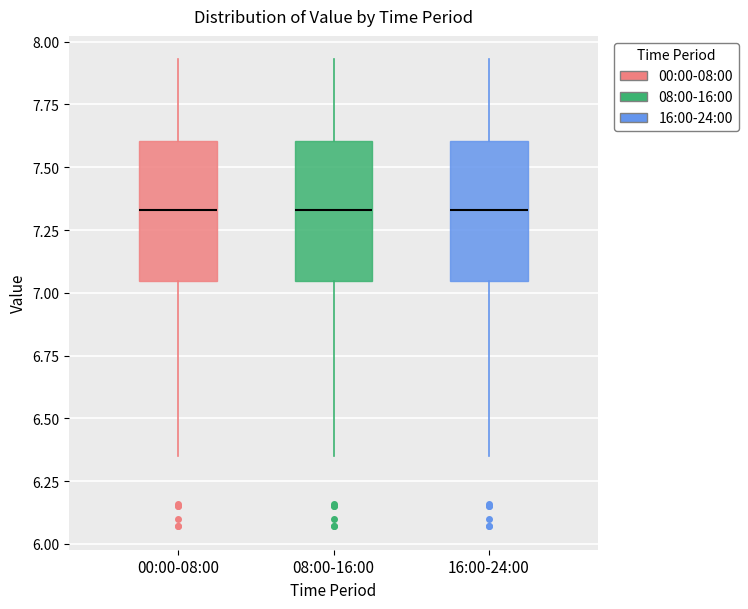

Where does the upper whisker of the box for 08:00-16:00 end on the y-axis? The values are not printed on the chart, so give them approximately, as read against the axis.

7.95